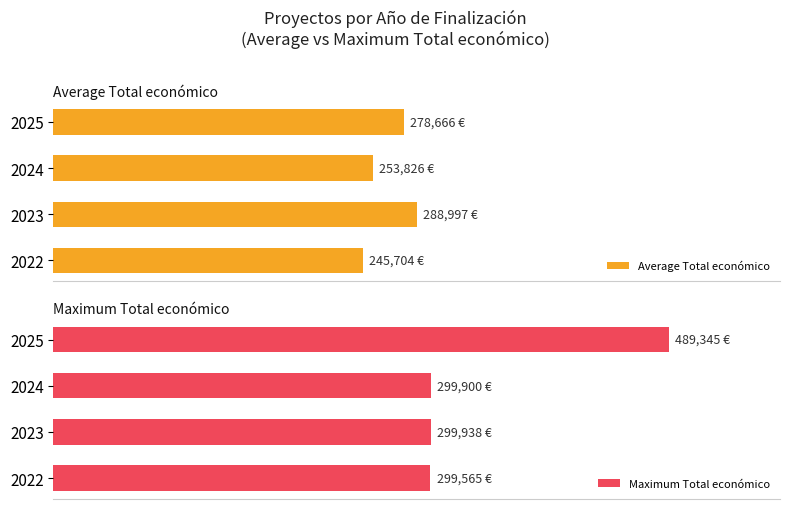

What is the maximum value for Maximum Total económico?

489345